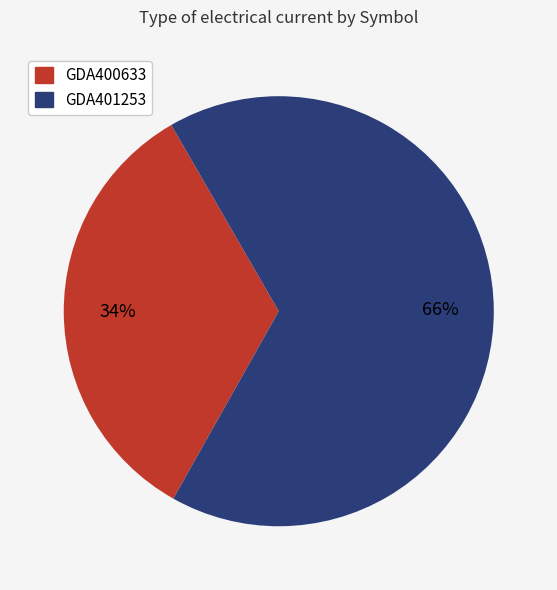

Is GDA400633 the majority of the pie?

No